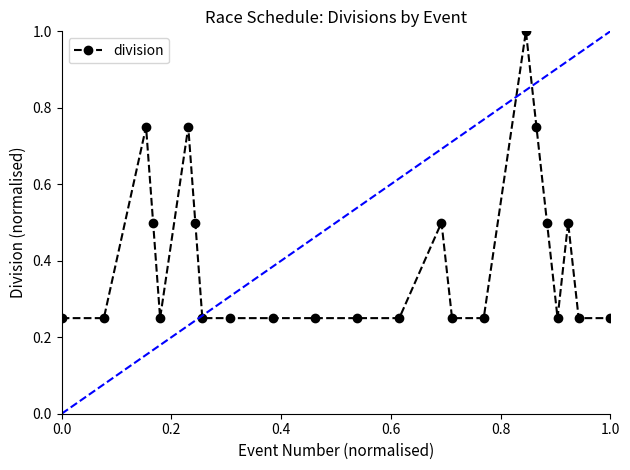

True or false: division has more than 0 interior local peaks.

True